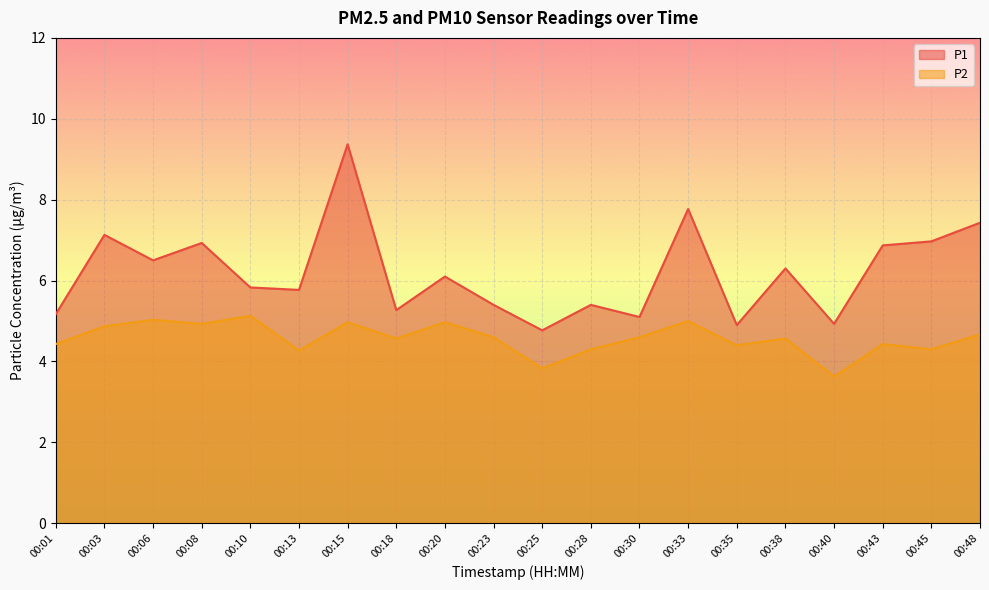

True or false: P1 and P2 cross at least once.

False